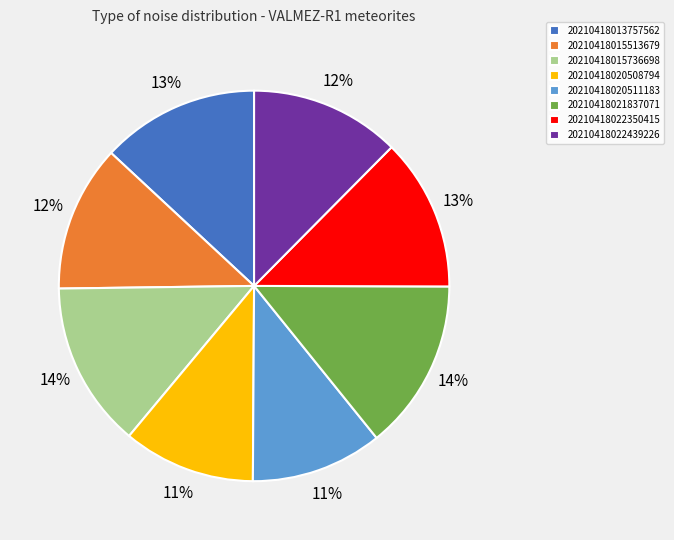

Does 20210418015736698 represent more than half of the total?

No